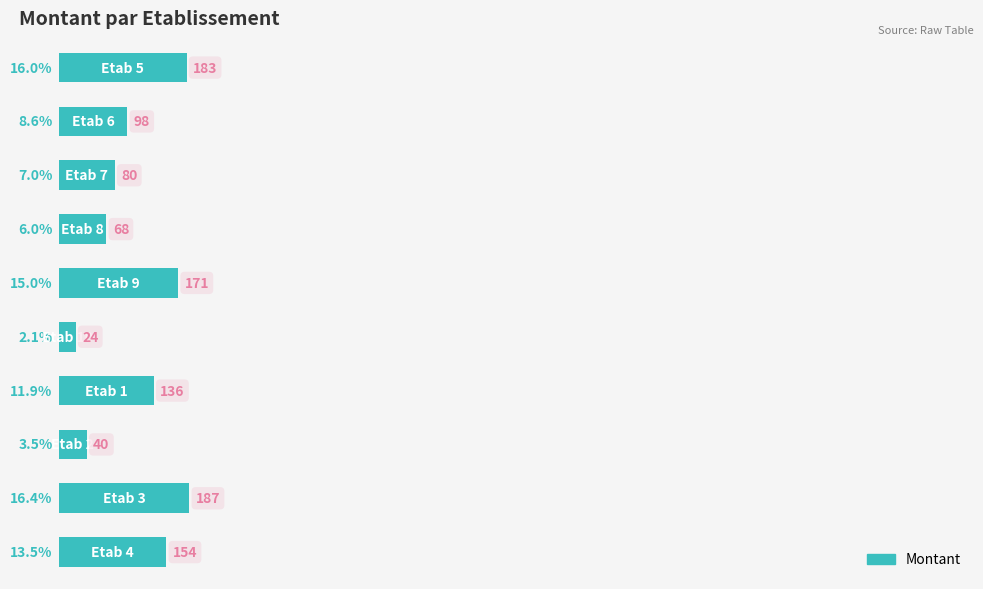

What is the minimum value shown in the chart?

2.1